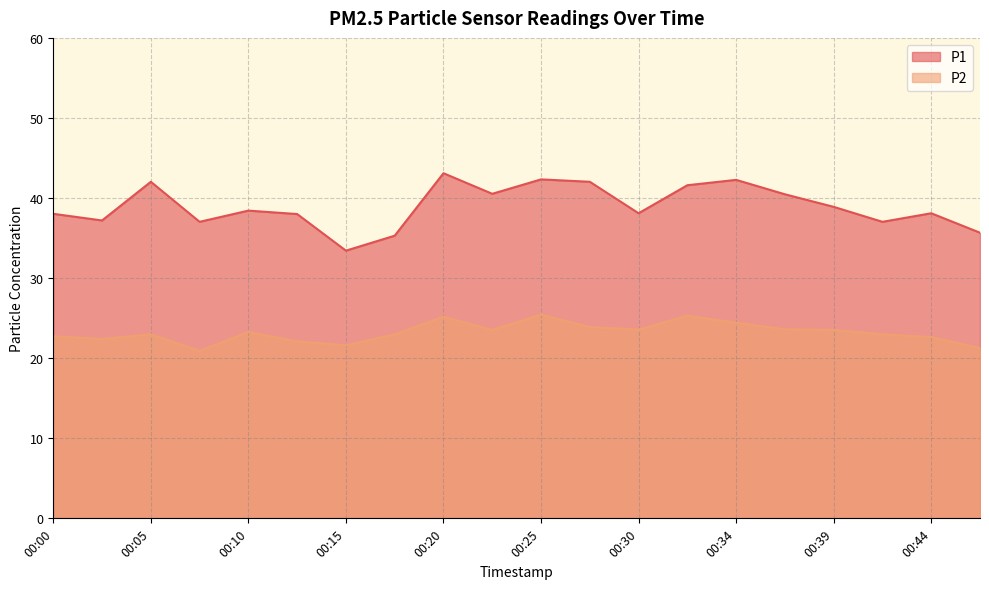

True or false: P2 has a value of 13.7 at 00:34.

False